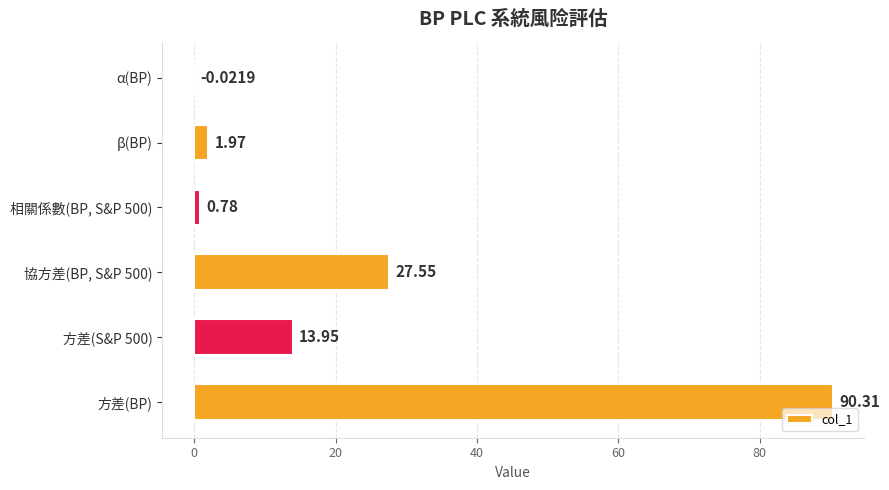

What is the sum of all values?

134.5